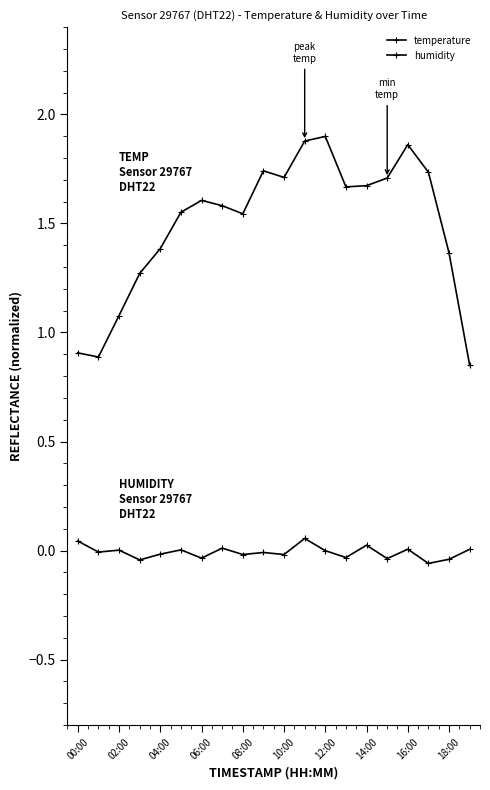

At how many categories does at least one series exceed 0?

20